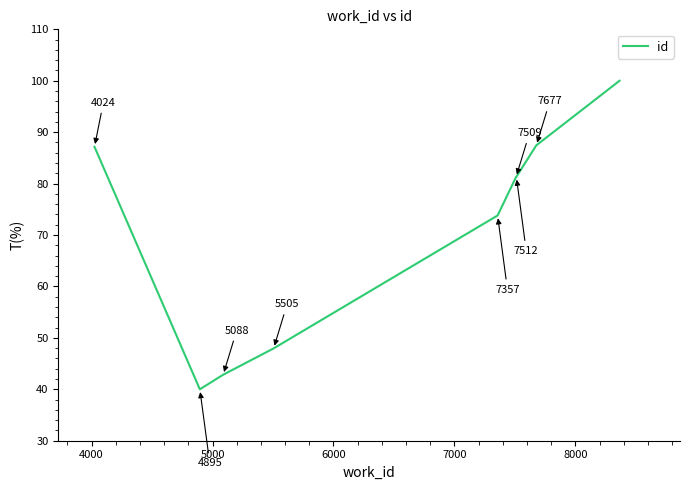

What is the difference between the maximum and minimum values?

60.0